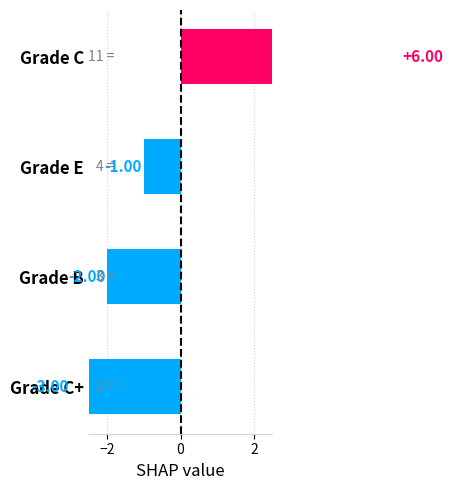

Reading left to right, what are all the values shown in this chart?

-3	-2	-1	6